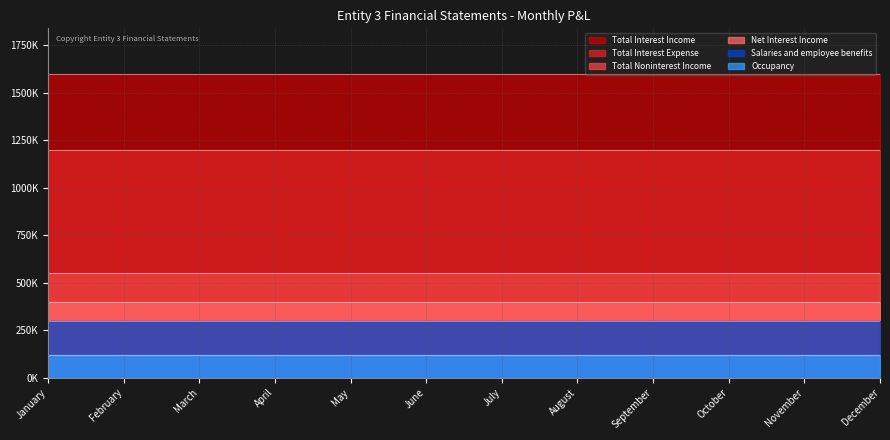

What is the minimum value for Net Interest Income?

400000